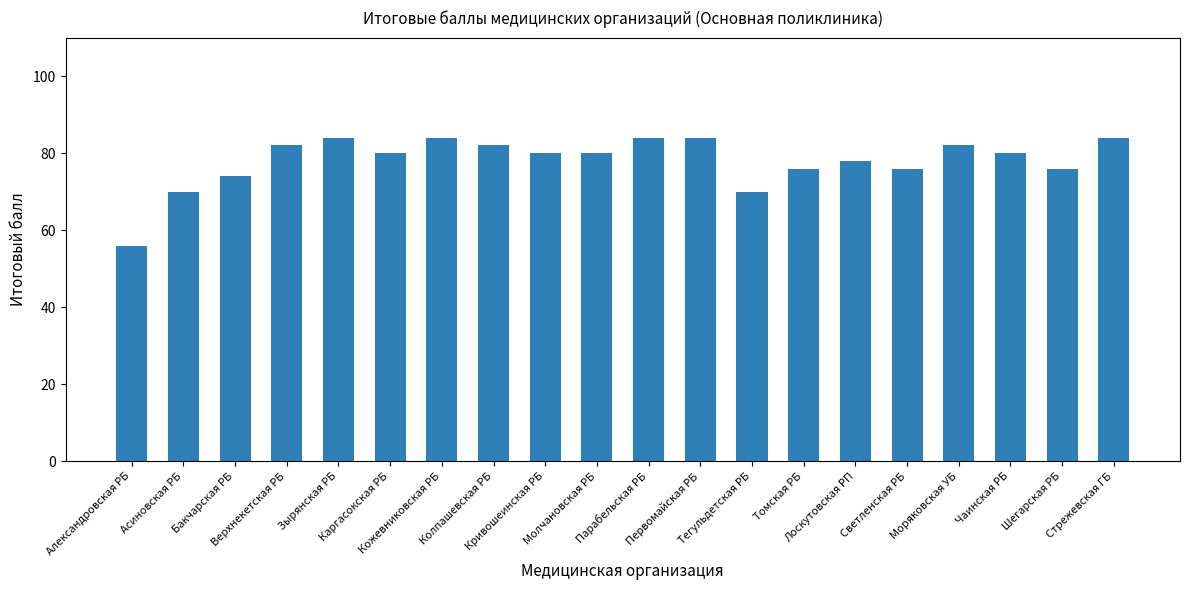

Are the bars horizontal?

No